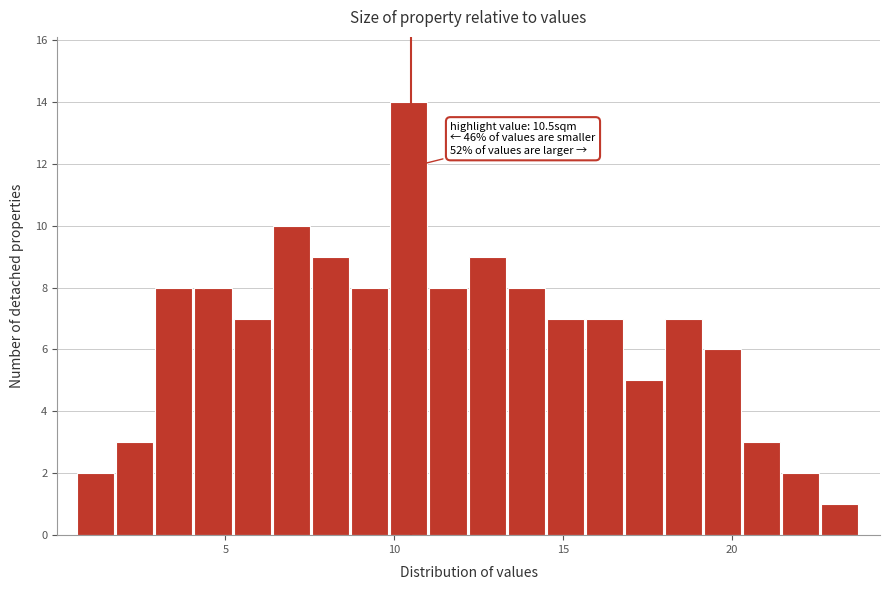

Read against the x-axis, roughly where is the centre of the tallest bar?

10.5